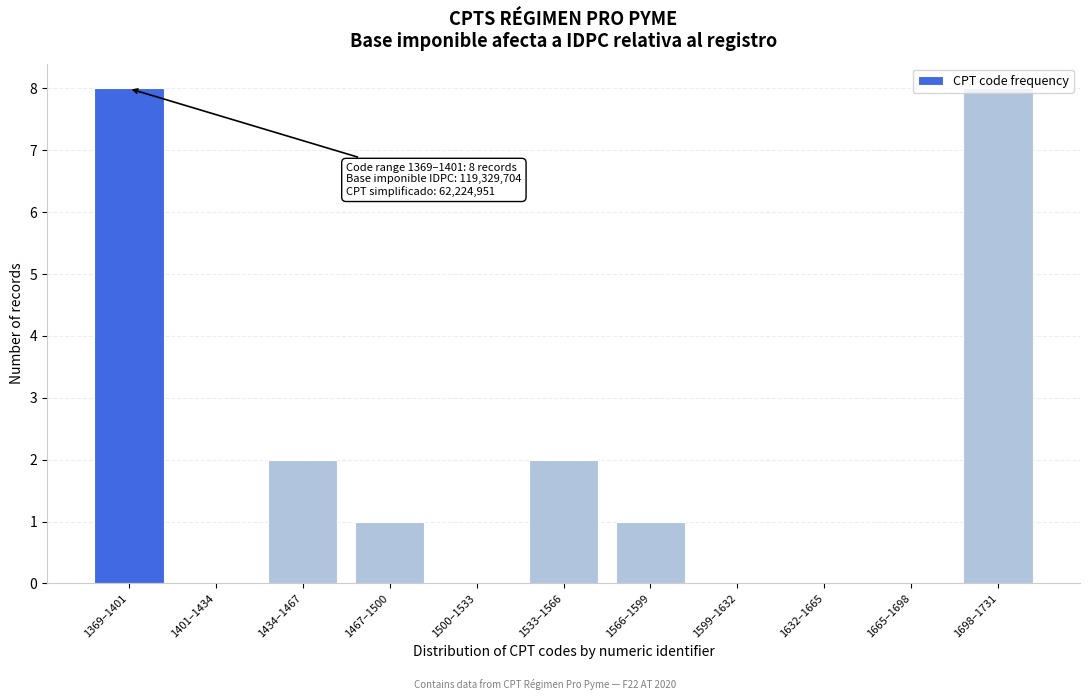

The chart shows a value of 13 at 1369–1401. True or false?

False